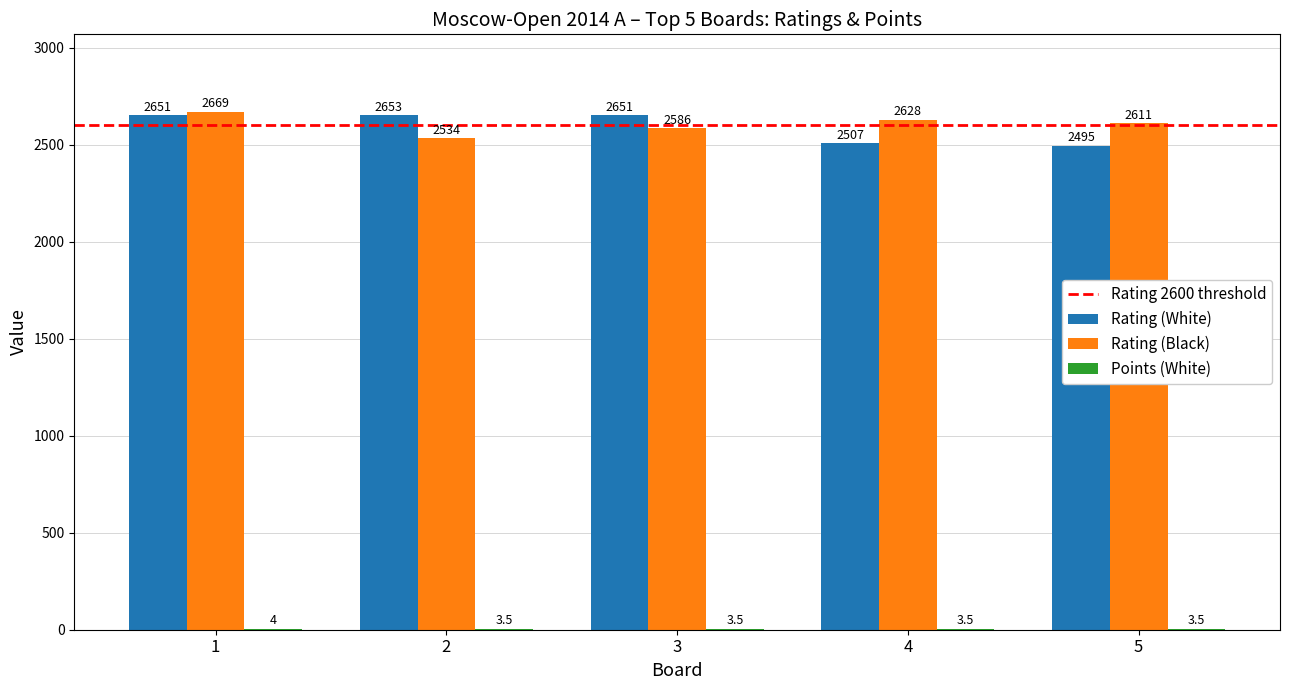

What is the approximate value of Rating (Black) at 2?

2534.0